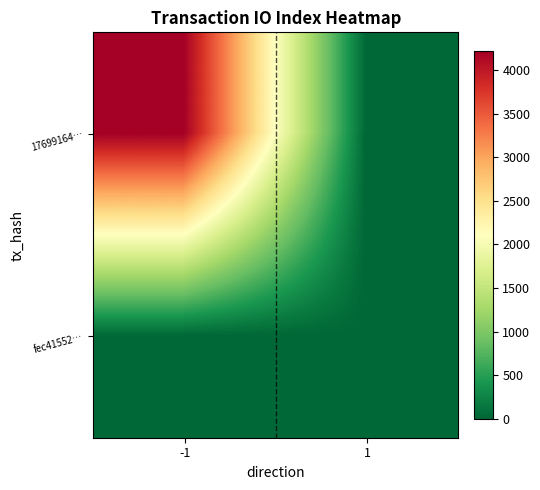

What is the total value across all series at -1?

4217